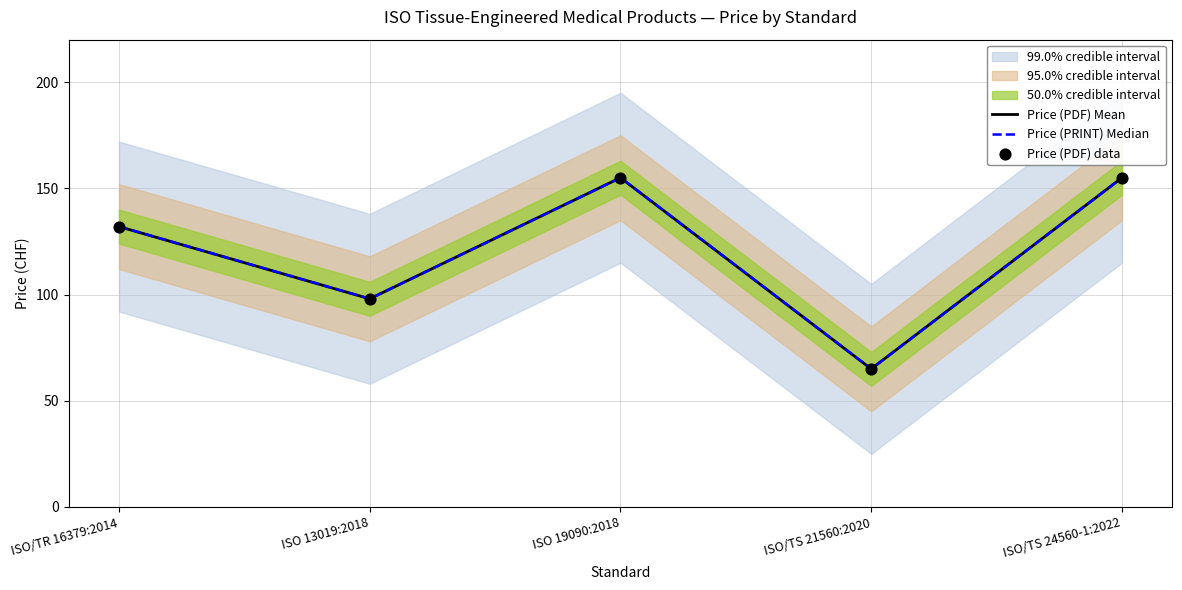

Is the value of Price (PDF) data at ISO 13019:2018 greater than the value of Price (PRINT) Median at ISO 19090:2018?

No